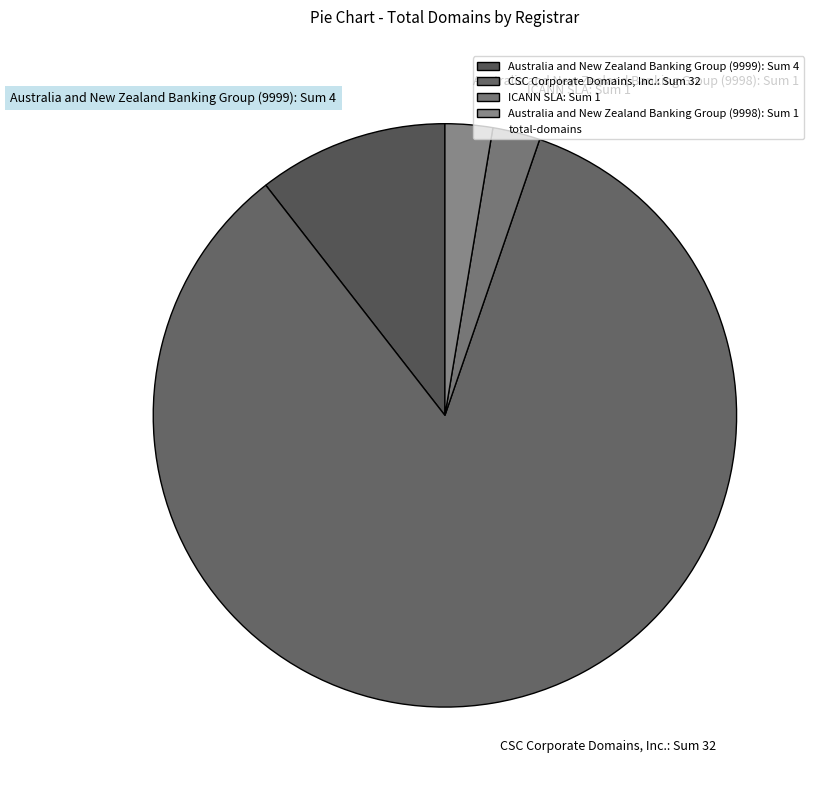

Combined, do Australia and New Zealand Banking Group (9998): Sum 1 and CSC Corporate Domains, Inc.: Sum 32 account for over 50%?

Yes